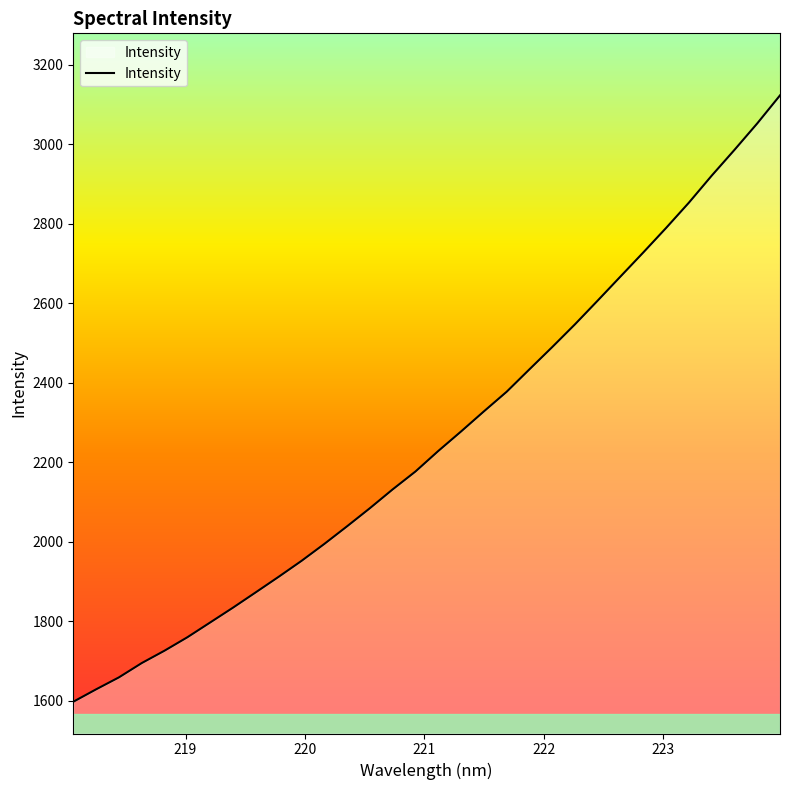

What is the smallest value displayed?

1596.9